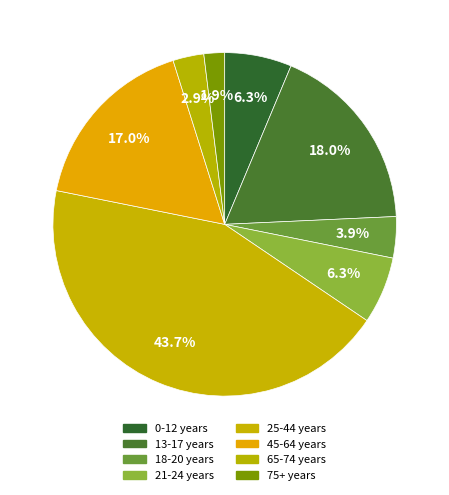

The 75+ years slice represents 1% of the pie. True or false?

False